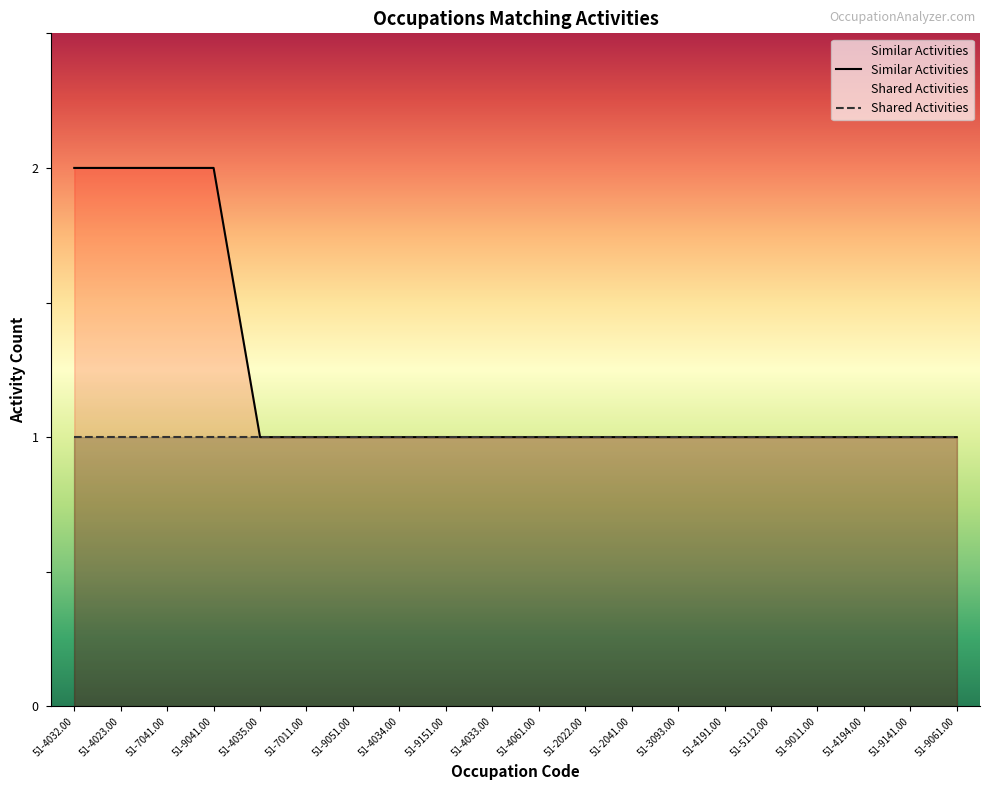

Does the chart display data point markers on the line(s)?

No